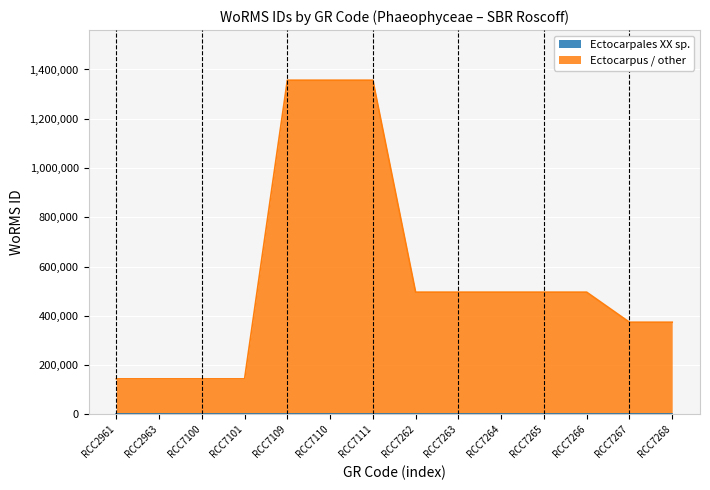

What is the change in value from RCC7100 to RCC7110?

+1212425